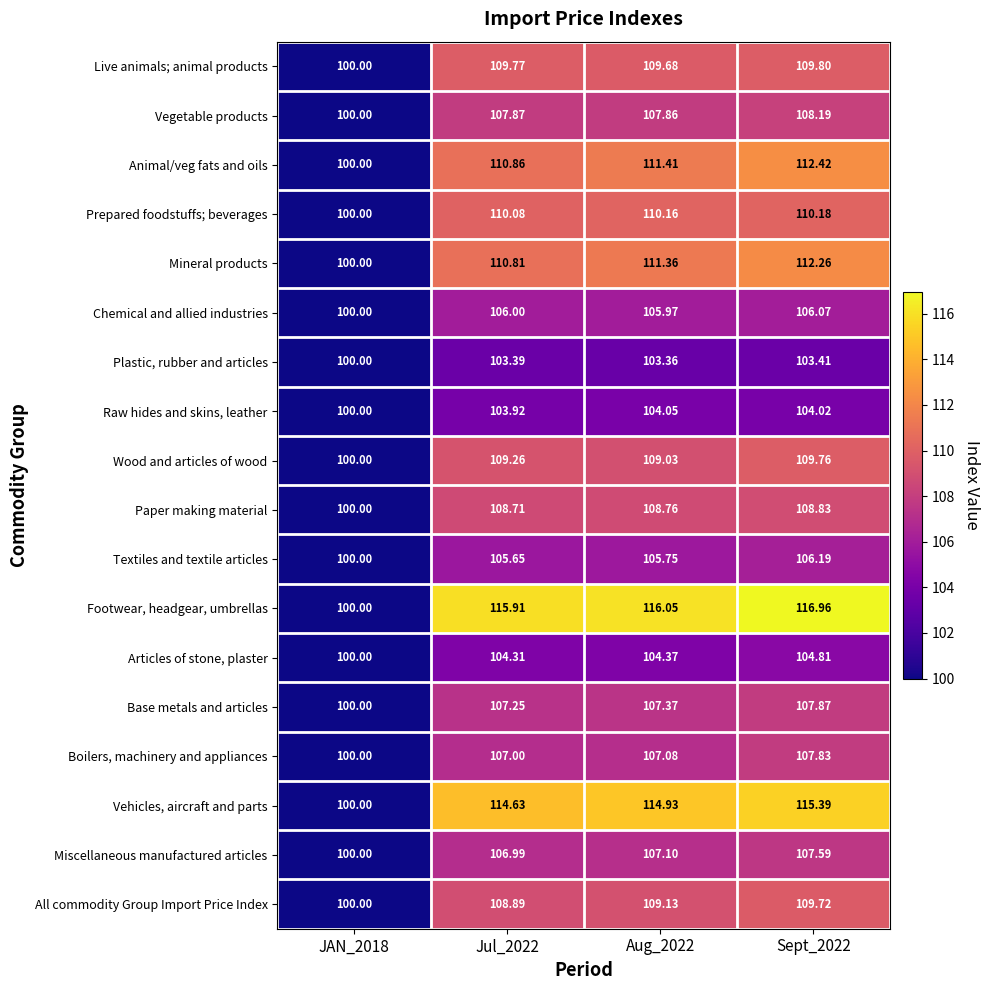

Which series has the largest total across all categories?

Footwear, headgear, umbrellas